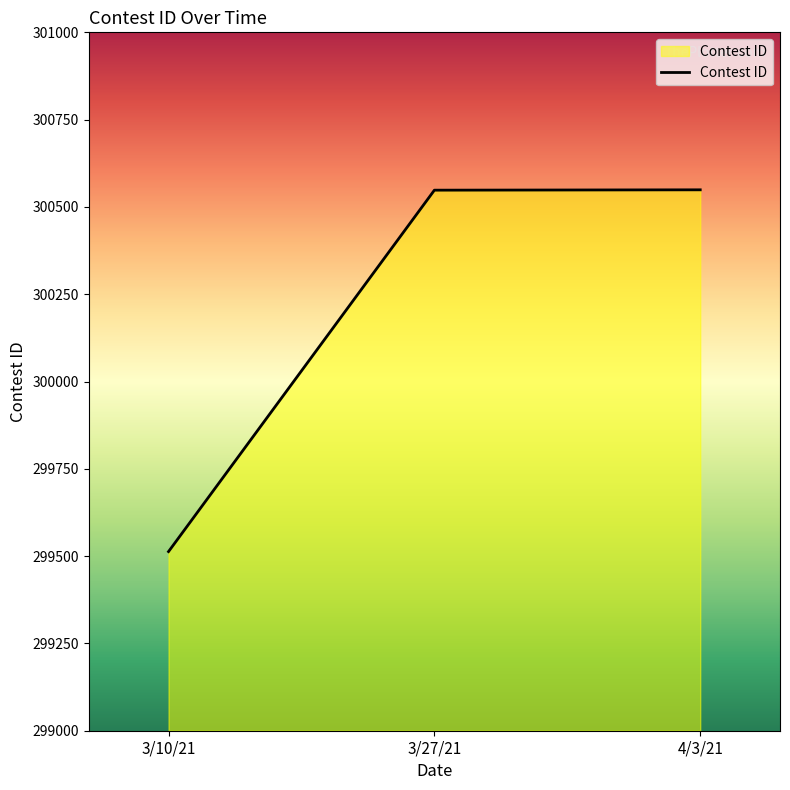

What is the change in value from 3/10/21 to 3/27/21?

+1035